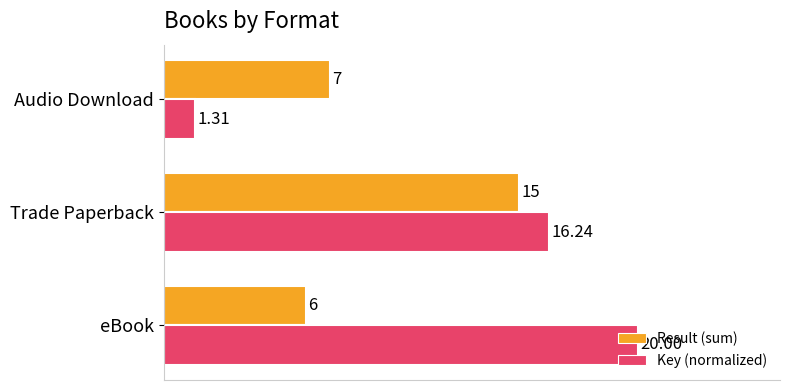

What is the difference between the maximum and minimum values in the Key (normalized) series?

18.7